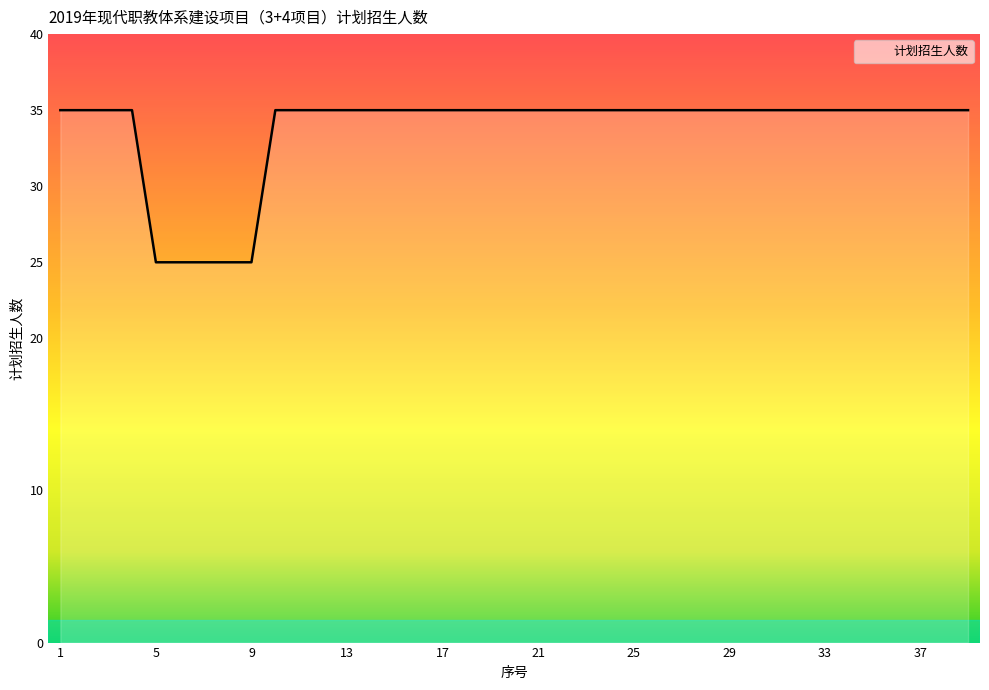

What is the maximum value shown in the chart?

35